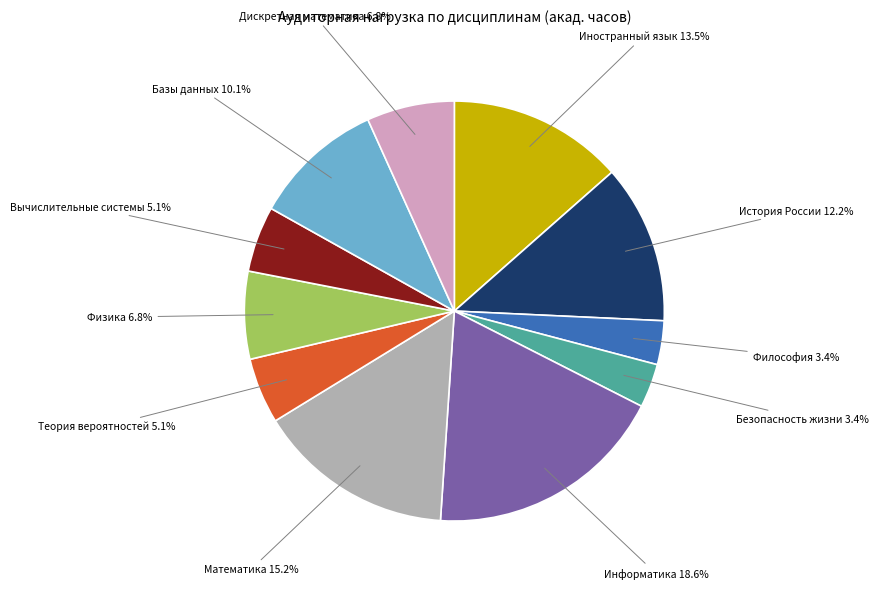

Which category has the biggest portion of the pie?

Информатика